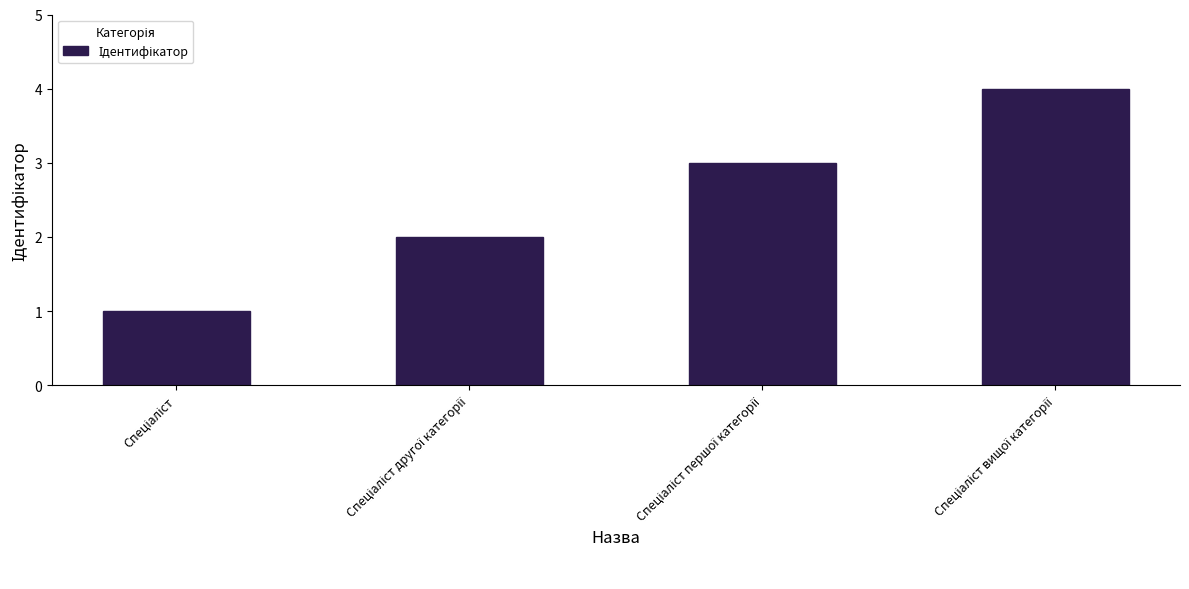

What is the difference between the maximum and minimum values?

3